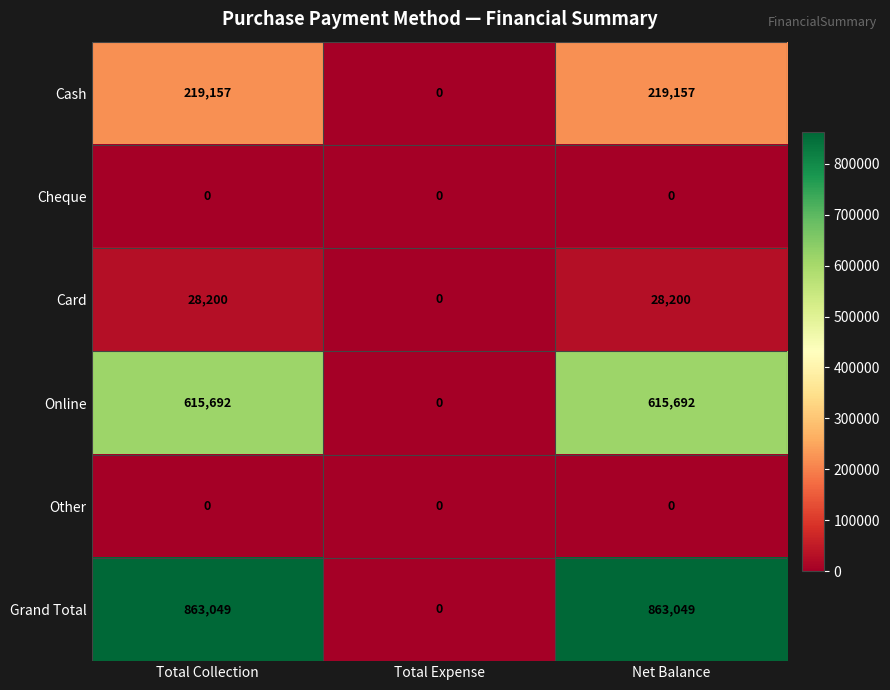

Which series has the widest spread of values?

Grand Total